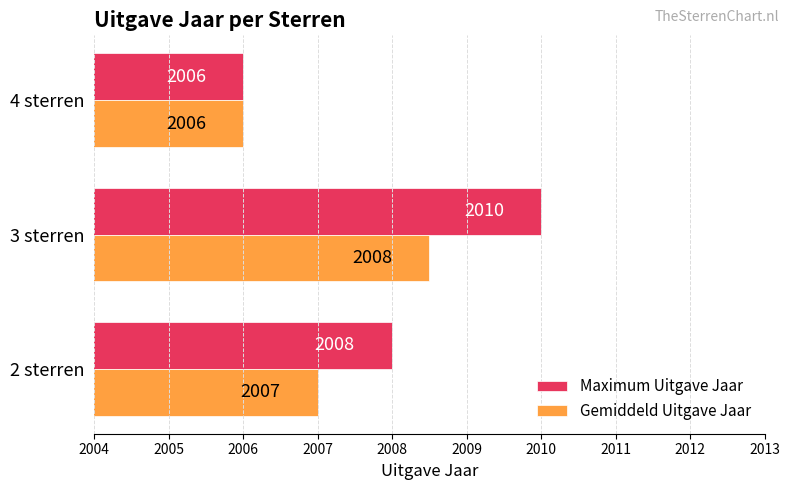

What is the approximate value of Gemiddeld Uitgave Jaar at 4 sterren?

2006.0